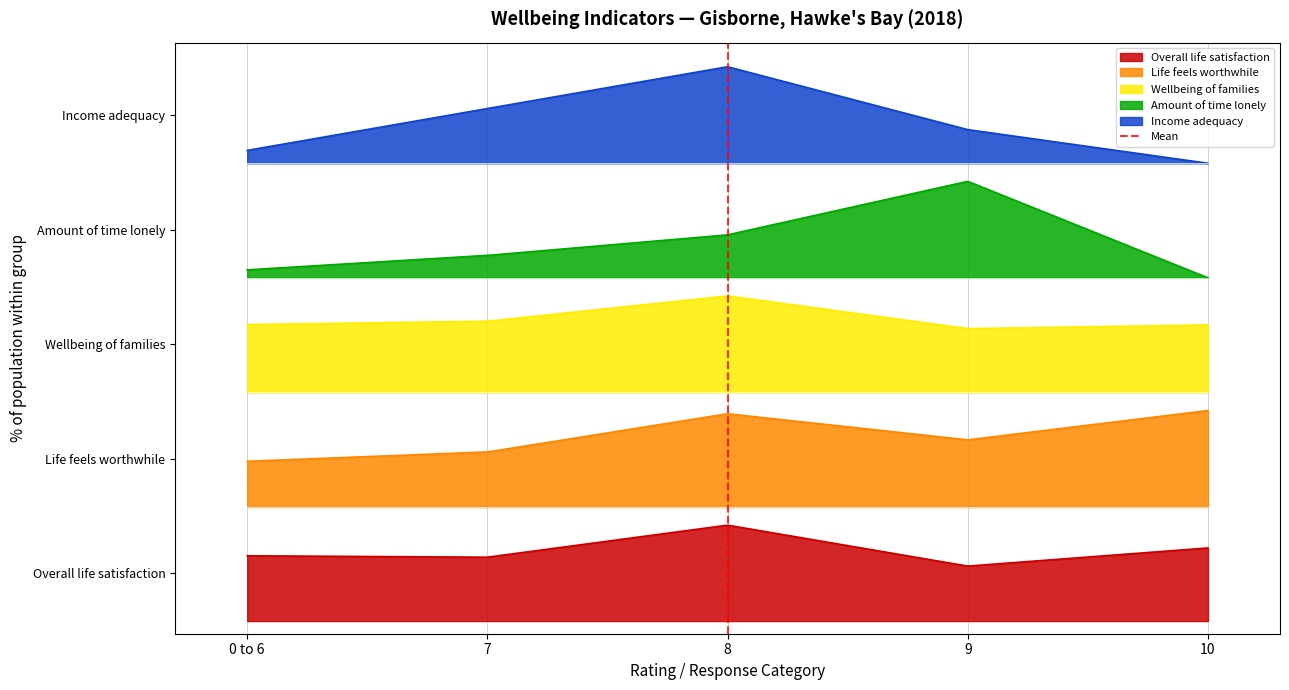

How many values are between 0 and 1?

2